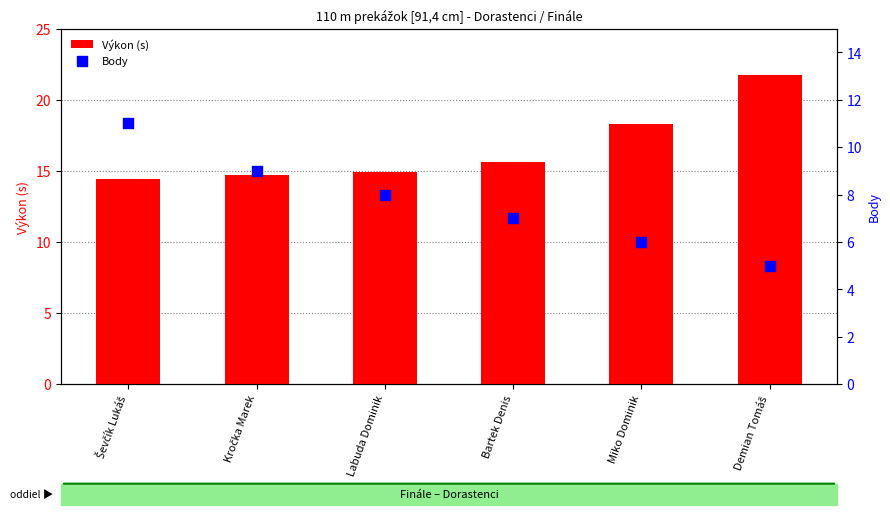

Is the value of Body at Labuda Dominik greater than the value of Výkon (s) at Demian Tomáš?

No